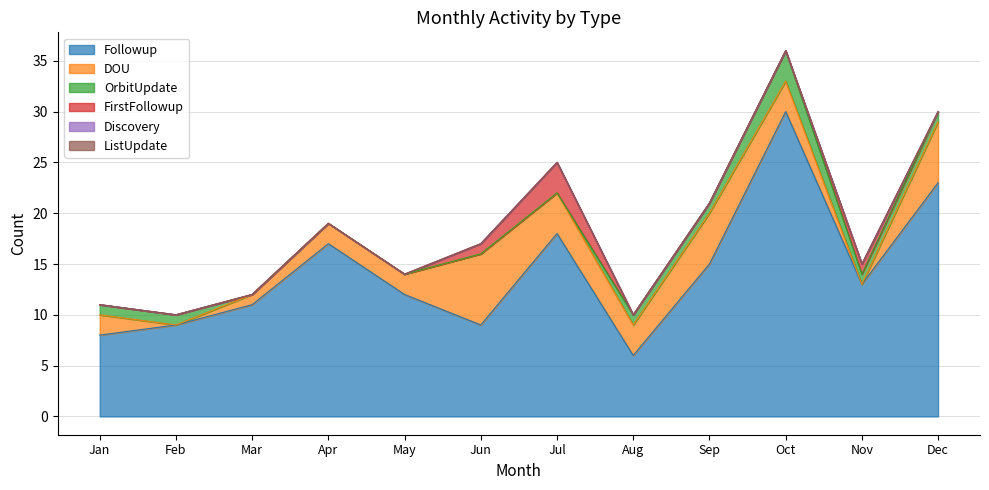

What is the value of the DOU point at the 5th from the left?

2